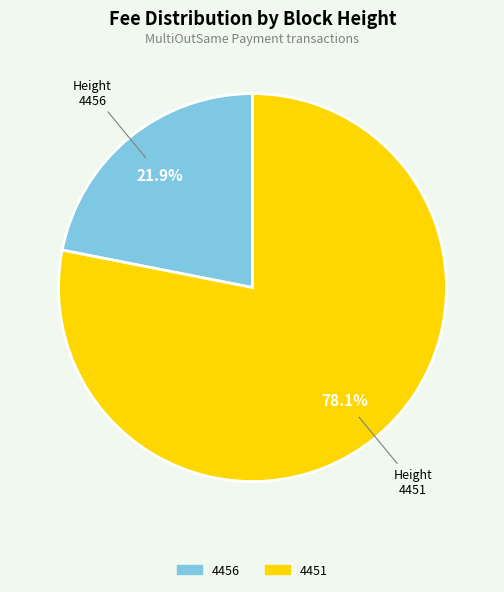

What percentage is the 4451 slice, to the nearest percent?

78%